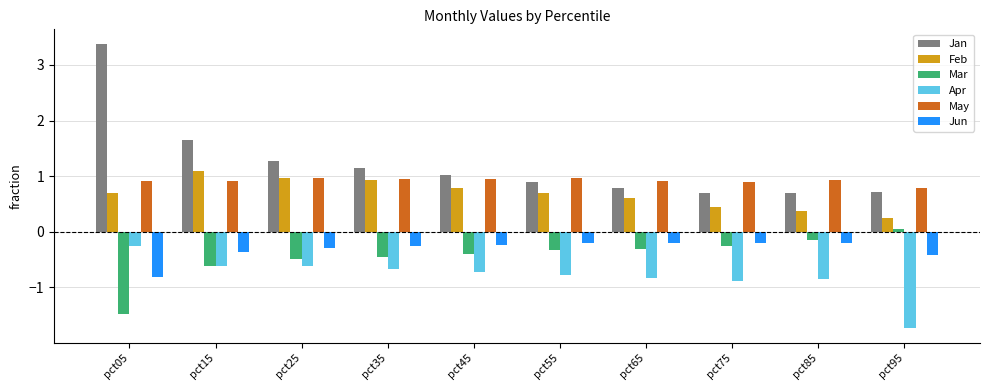

At which category is the sum across all series the highest?

pct05